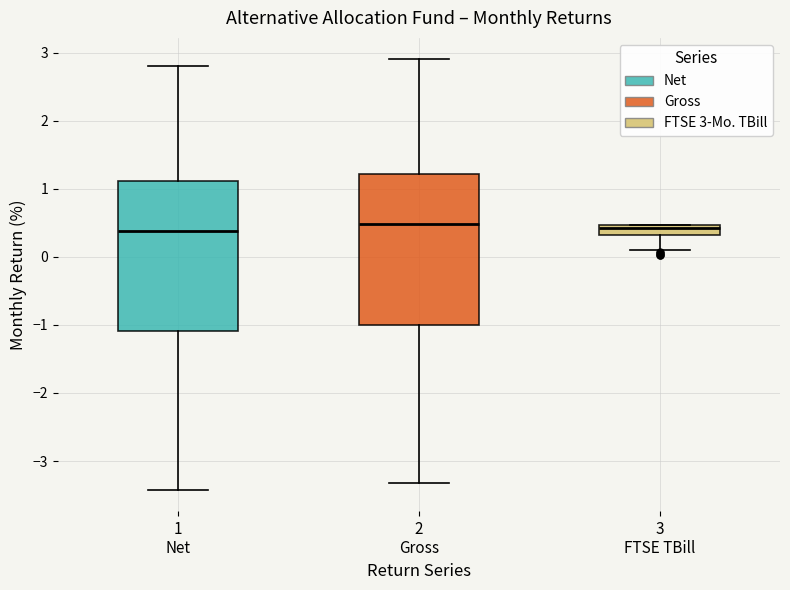

Where is the upper edge of the box for 3 FTSE TBill on the y-axis? The values are not printed on the chart, so give them approximately, as read against the axis.

0.5